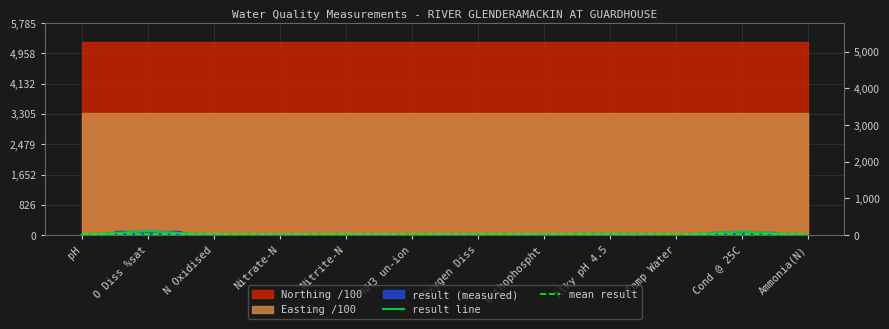

What is the approximate value of result line at Alky pH 4.5?

26.0